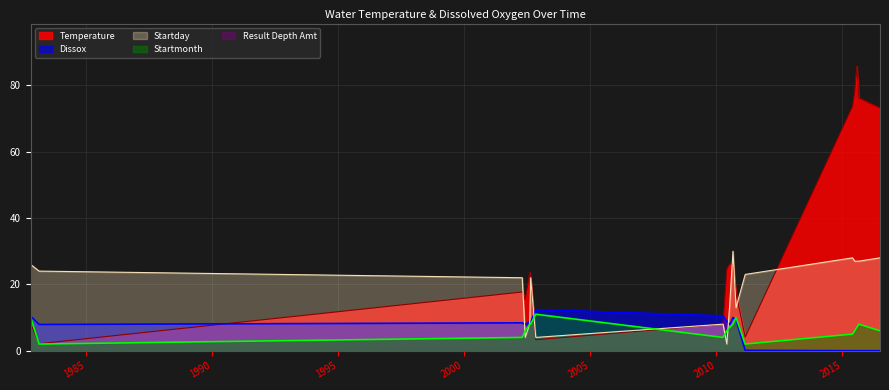

What is the lowest value of the Startday series?

2.0